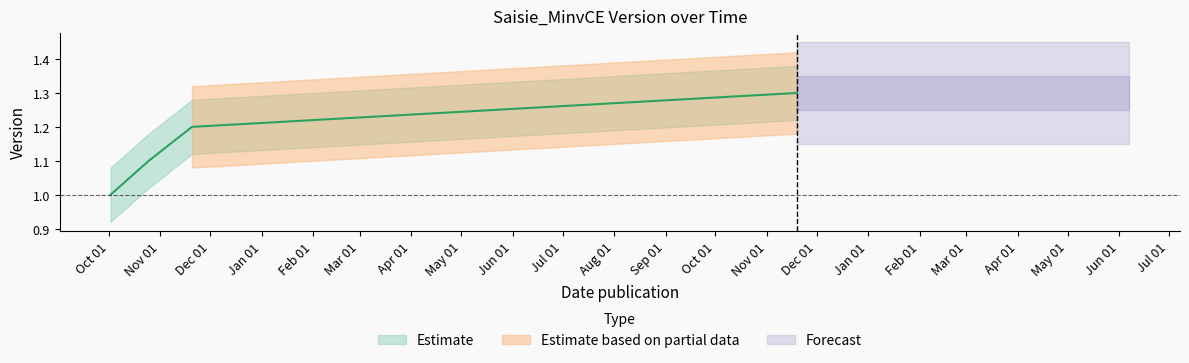

Rank the categories by value from lowest to highest.

2017-10-02, 2017-10-25, 2017-11-20, 2018-11-19